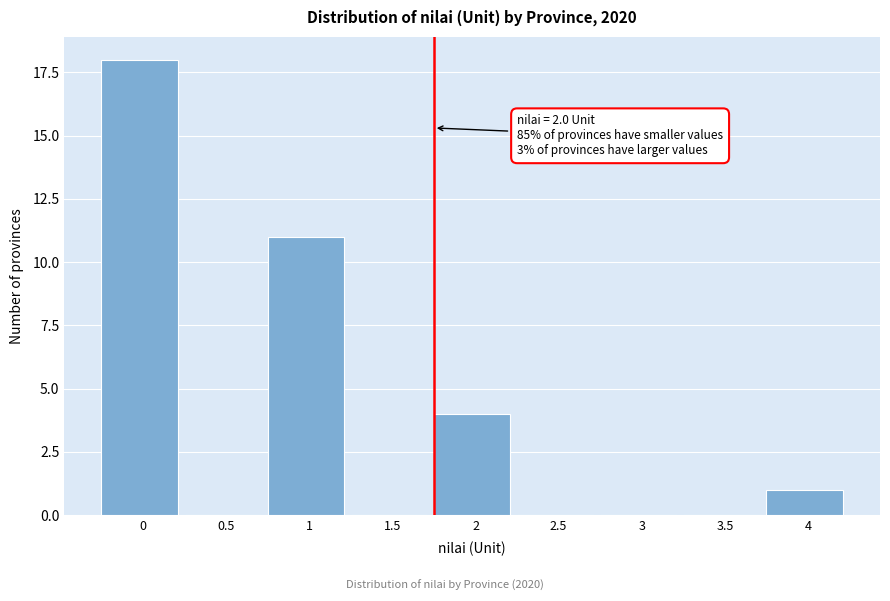

Reading left to right, list all the values displayed in this chart.

0=18	0.5=0	1=11	1.5=0	2=4	2.5=0	3=0	3.5=0	4=1